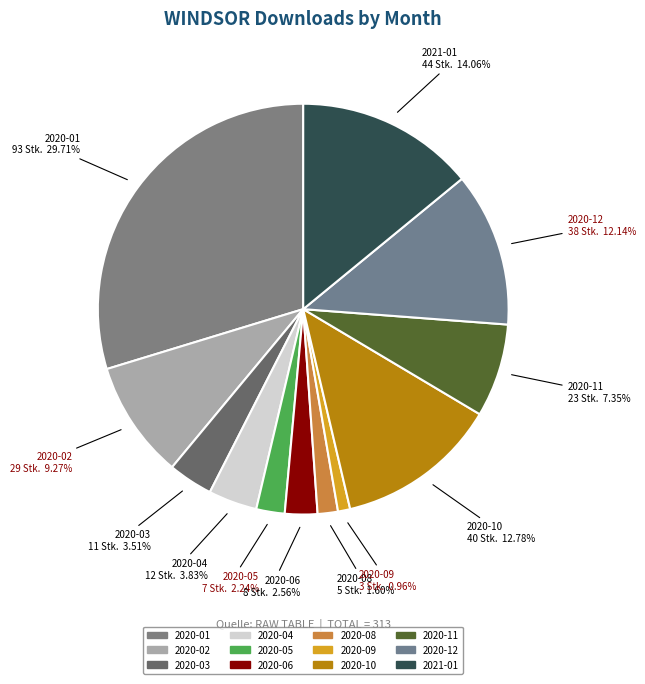

Is there any slice that represents more than half of the pie?

No